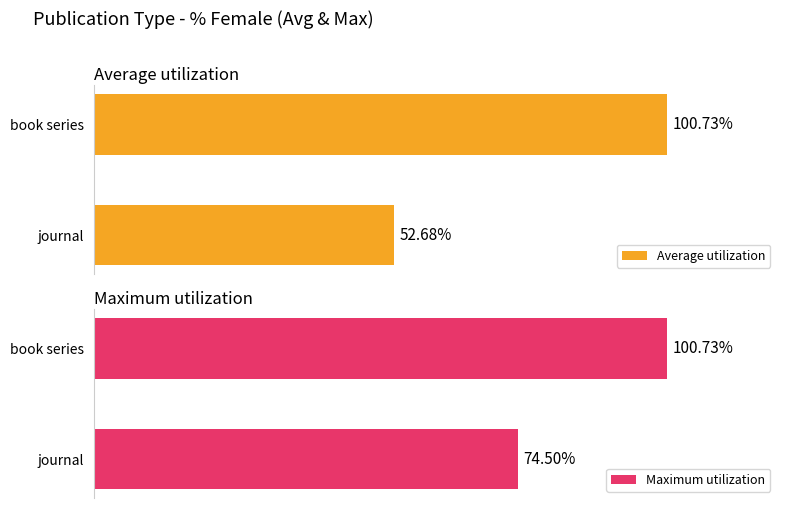

List the labels in order of Average utilization value, smallest first.

journal, book series